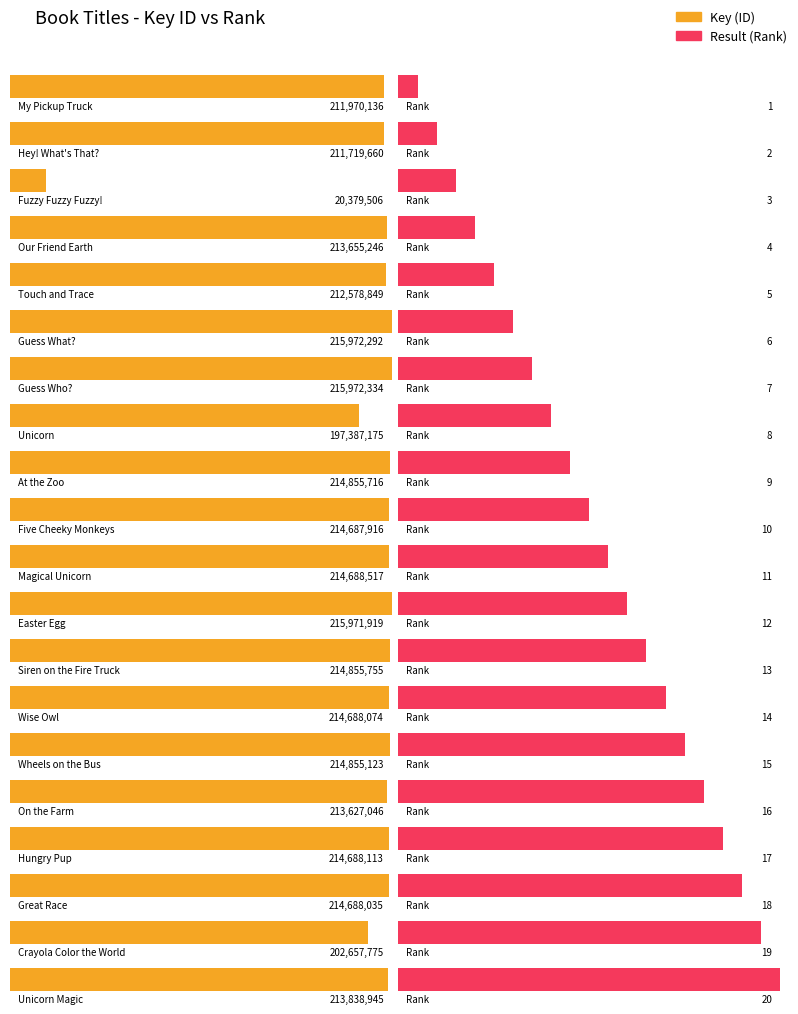

The Key series shows 337949207 at Our Friend Earth. True or false?

False